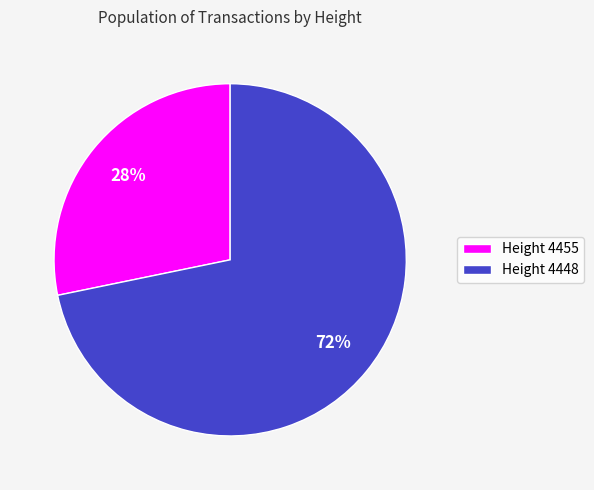

To the nearest percent, what is the average slice percentage?

50%